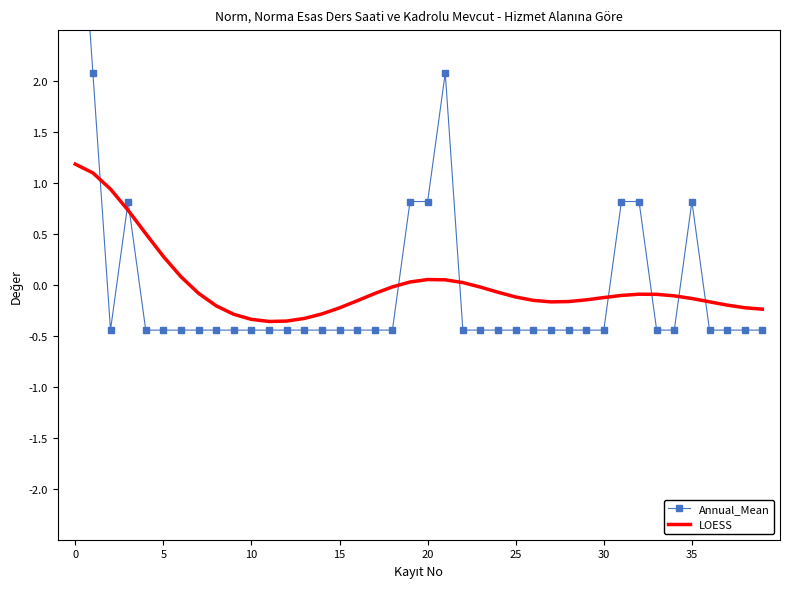

Reading left to right, what are all the values shown in this chart?

Annual_Mean: 4.6	2.1	-0.4	0.8	-0.4	-0.4	-0.4	-0.4	-0.4	-0.4	-0.4	-0.4	-0.4	-0.4	-0.4	-0.4	-0.4	-0.4	-0.4	0.8	0.8	2.1	-0.4	-0.4	-0.4	-0.4	-0.4	-0.4	-0.4	-0.4	-0.4	0.8	0.8	-0.4	-0.4	0.8	-0.4	-0.4	-0.4	-0.4
LOESS: 1.2	1.1	0.9	0.7	0.5	0.3	0.1	-0.1	-0.2	-0.3	-0.3	-0.4	-0.4	-0.3	-0.3	-0.2	-0.2	-0.1	-0.0	0.0	0.1	0.1	0.0	-0.0	-0.1	-0.1	-0.1	-0.2	-0.2	-0.1	-0.1	-0.1	-0.1	-0.1	-0.1	-0.1	-0.2	-0.2	-0.2	-0.2